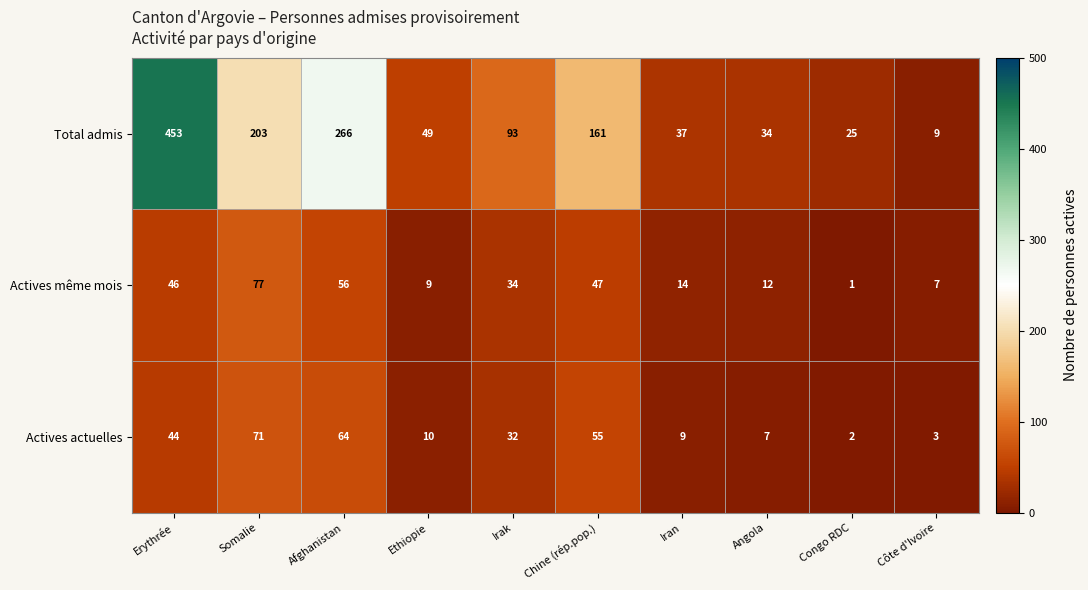

List the labels in order of Actives même mois value, largest first.

Somalie, Afghanistan, Chine (rép.pop.), Erythrée, Irak, Iran, Angola, Ethiopie, Côte d'Ivoire, Congo RDC